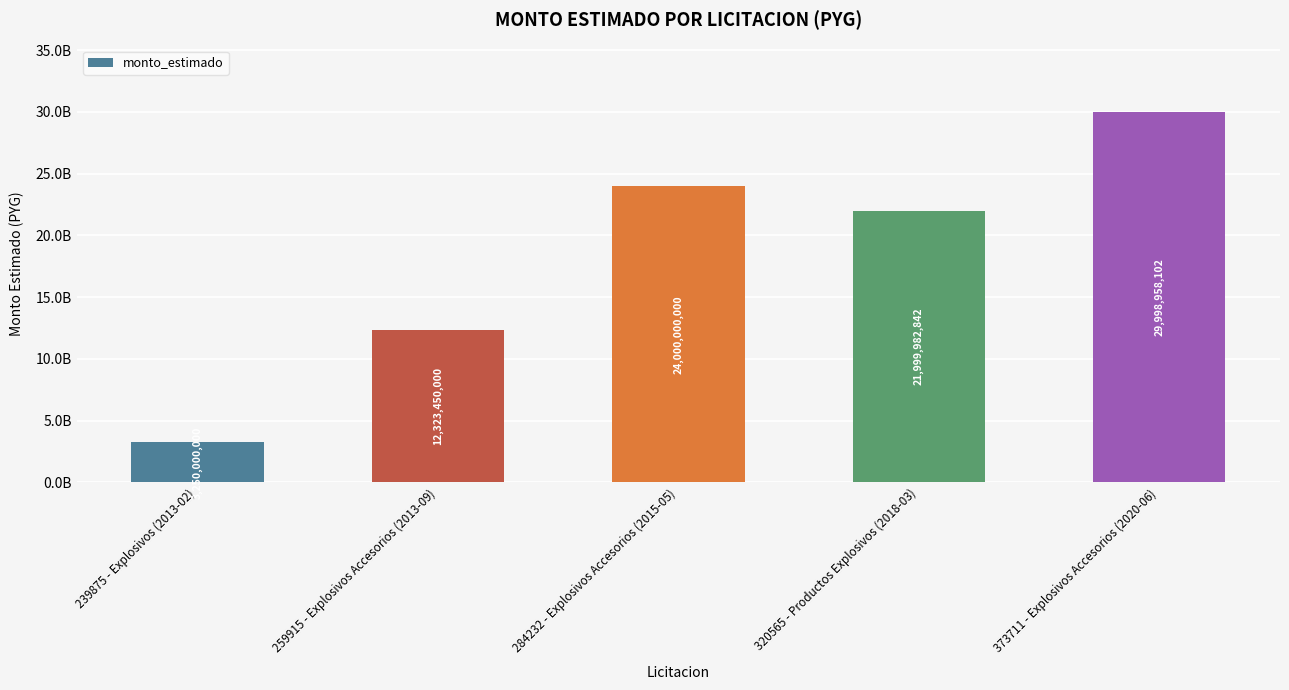

Reading right to left, extract all data points from this chart.

373711 - Explosivos Accesorios (2020-06)=29998958102	320565 - Productos Explosivos (2018-03)=21999982842	284232 - Explosivos Accesorios (2015-05)=24000000000	259915 - Explosivos Accesorios (2013-09)=12323450000	239875 - Explosivos (2013-02)=3250000000